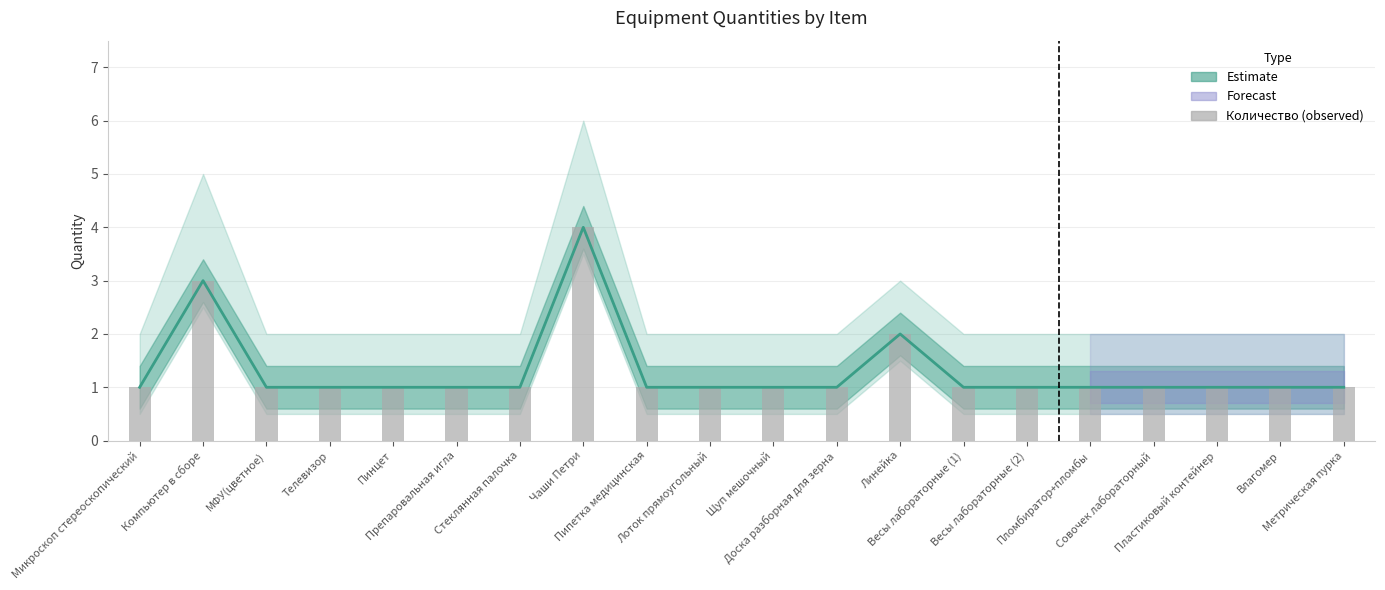

At which label is Количество closest to 2?

Линейка